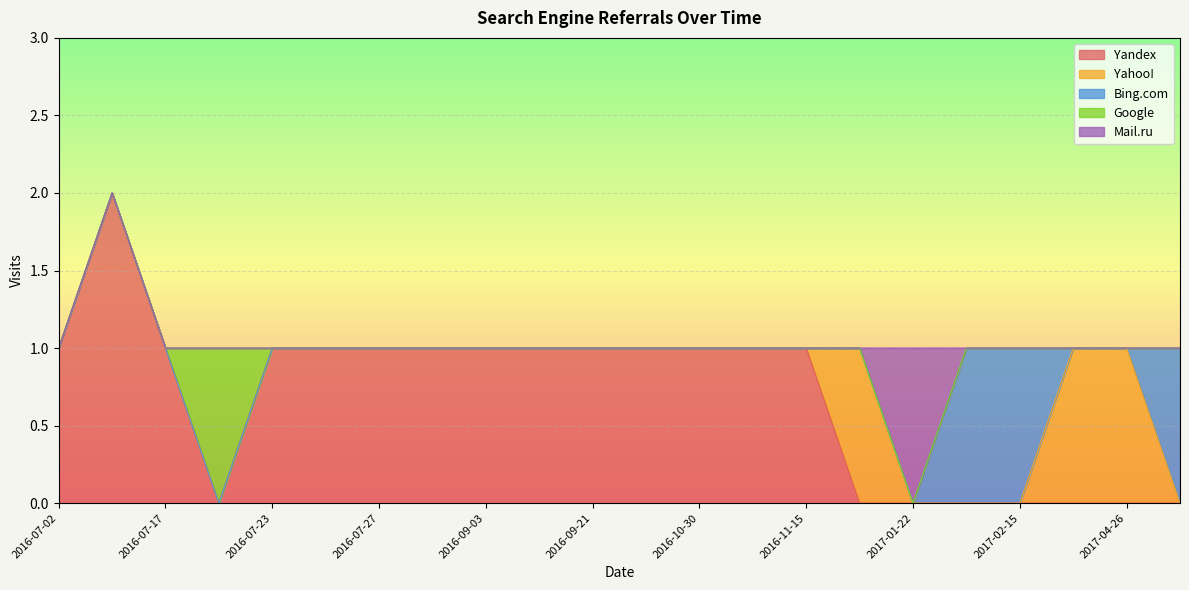

True or false: Yahoo! has a value of -1 at 2016-07-23.

False